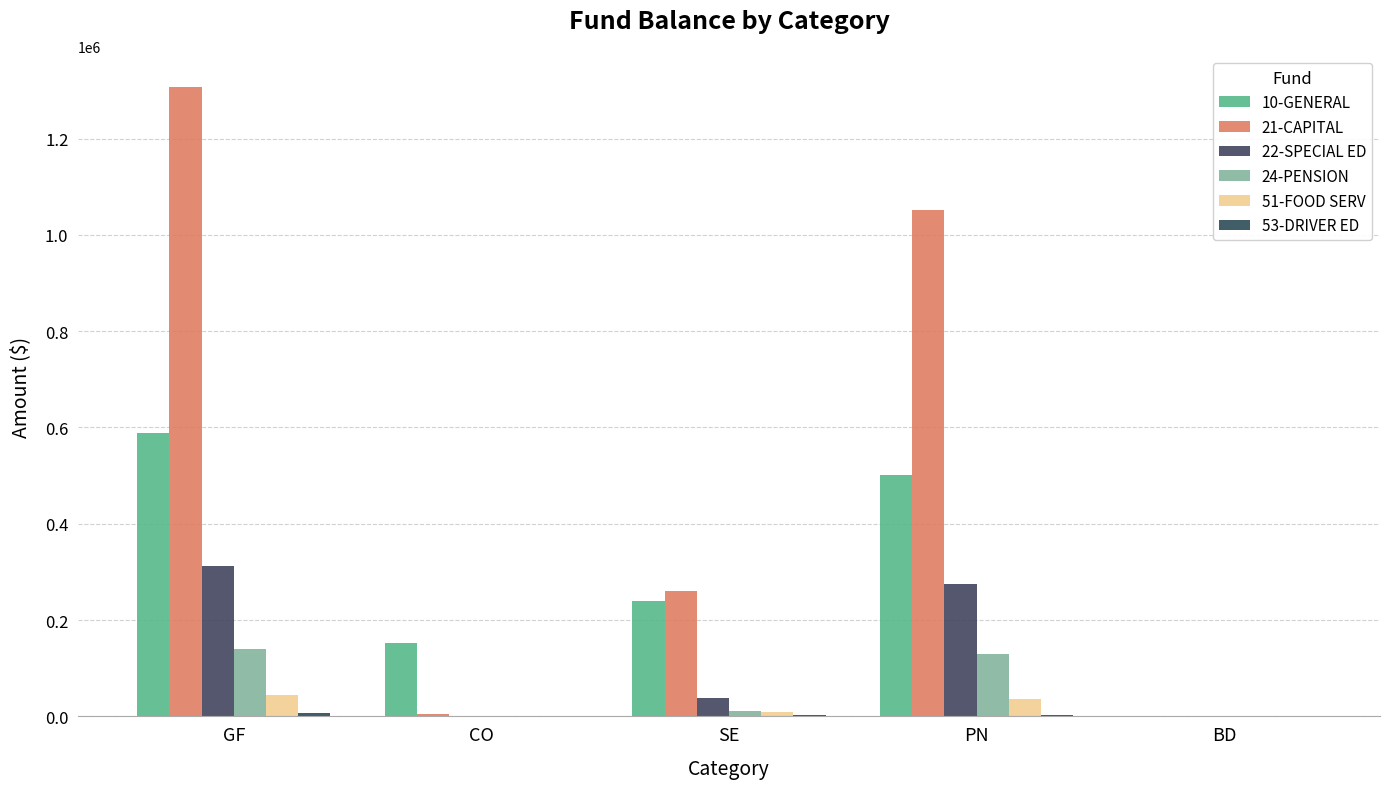

List the labels in order of 51-FOOD SERV value, smallest first.

CO, BD, SE, PN, GF